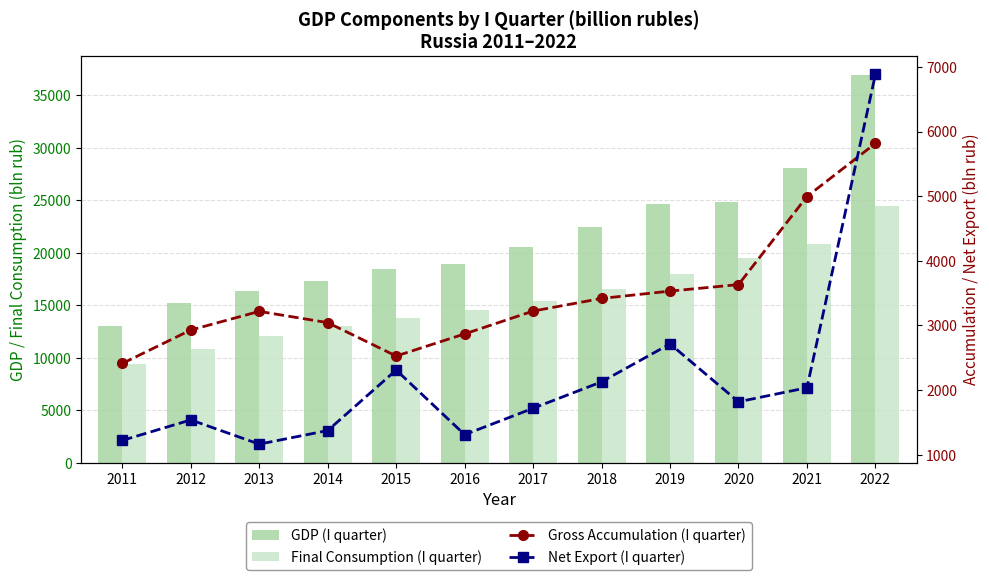

What is the minimum value shown in the chart?

1162.9